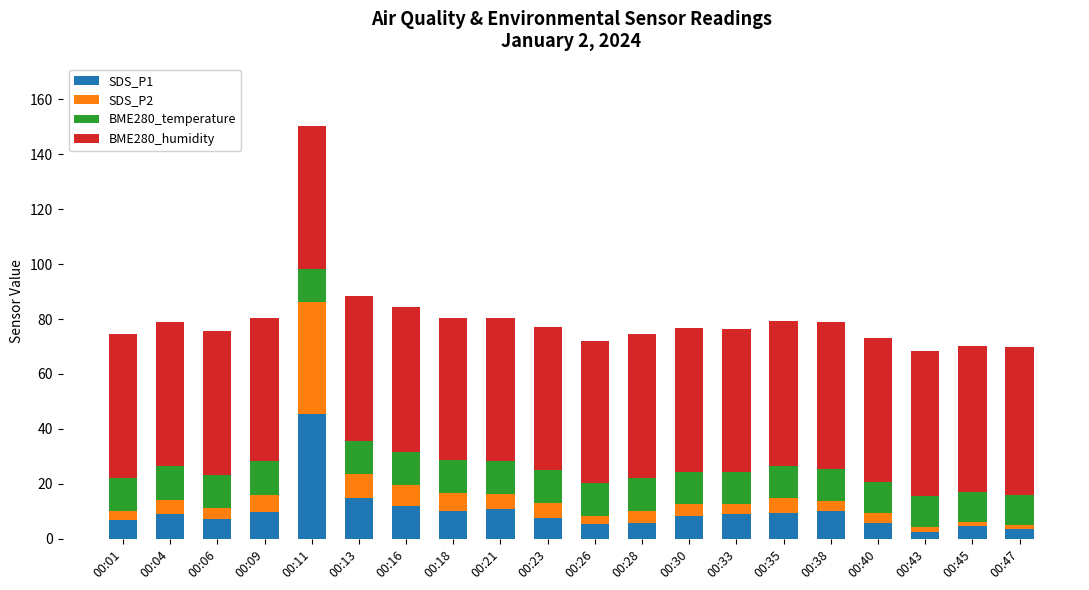

What is the difference between the second highest and minimum values in the SDS_P1 series?

12.2